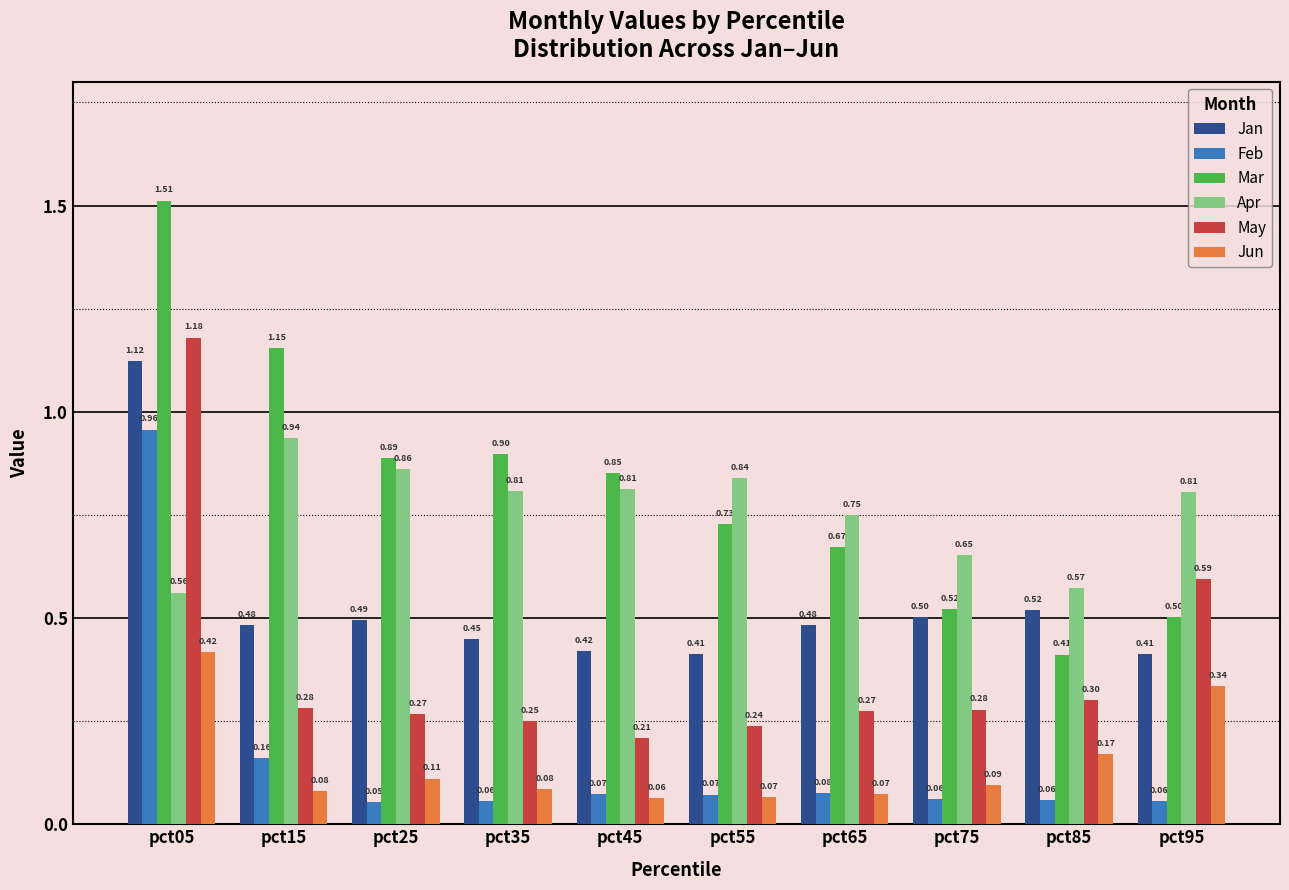

Which series changed the most between pct15 and pct35?

Mar